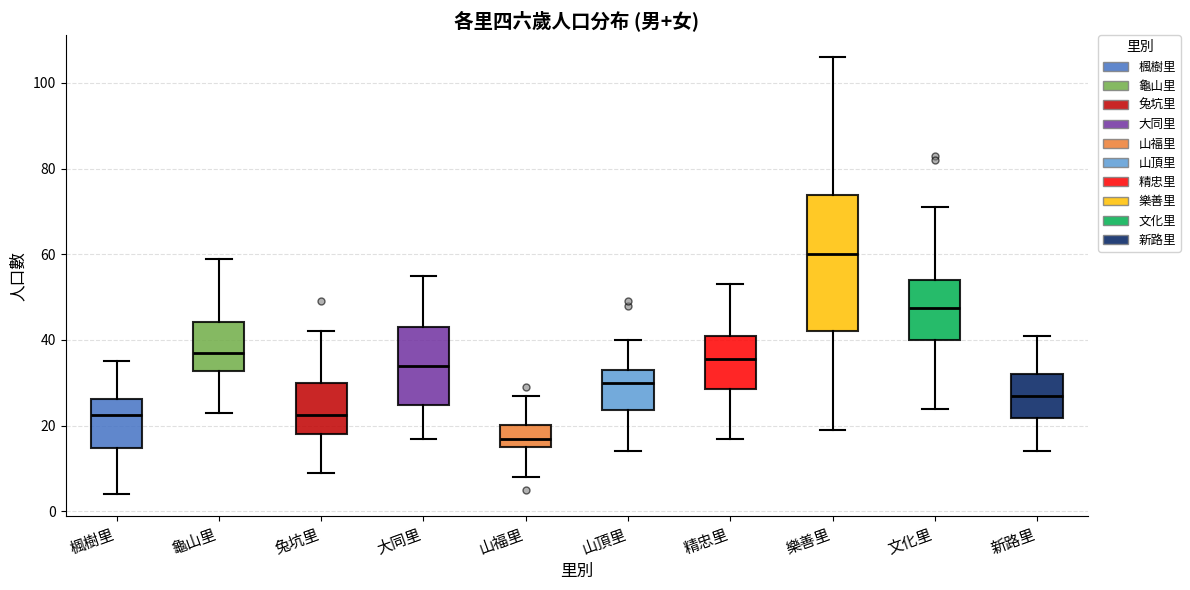

Which box has the highest median line?

樂善里